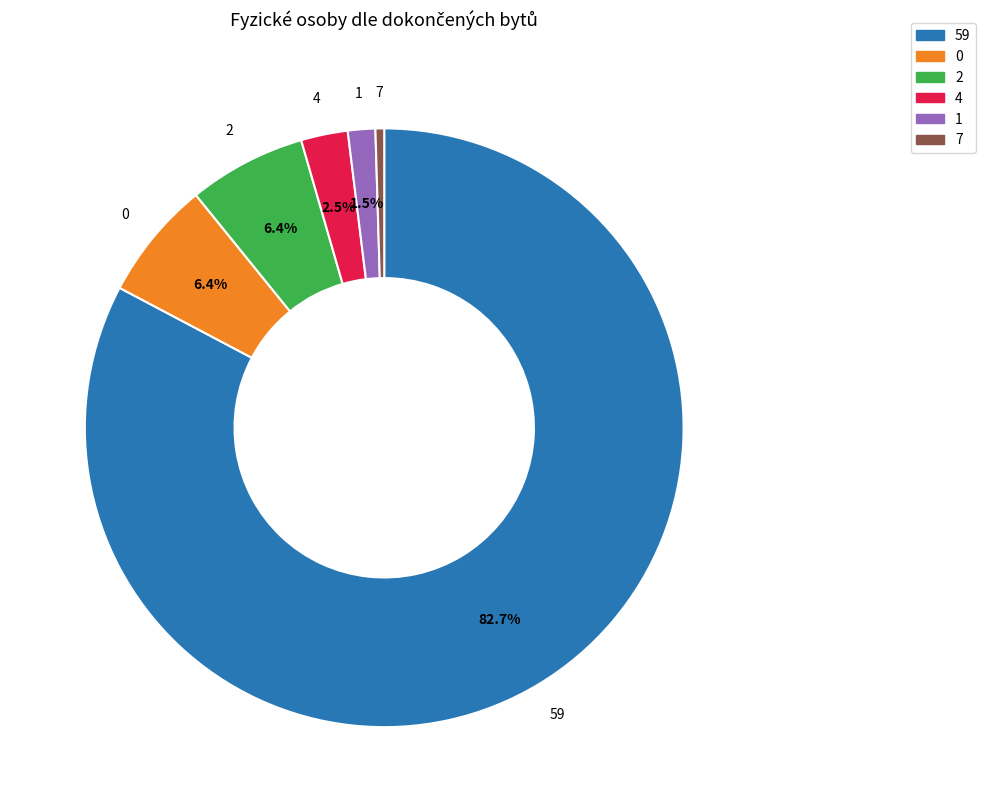

Is the sum of 1 and 7 greater than half?

No